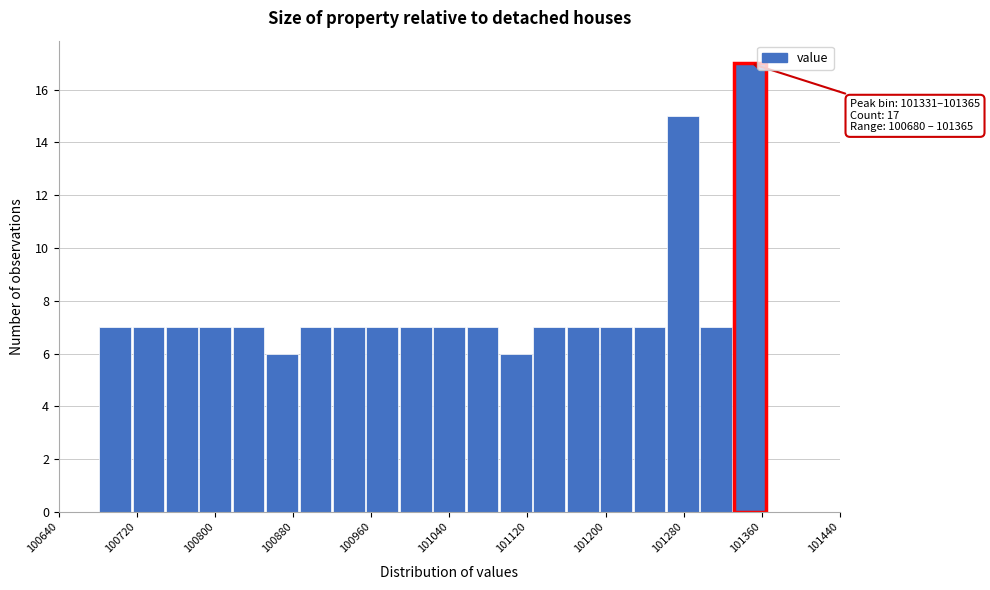

Around what value on the x-axis is the tallest bar? Give the approximate position of its centre, as read against the axis.

101350